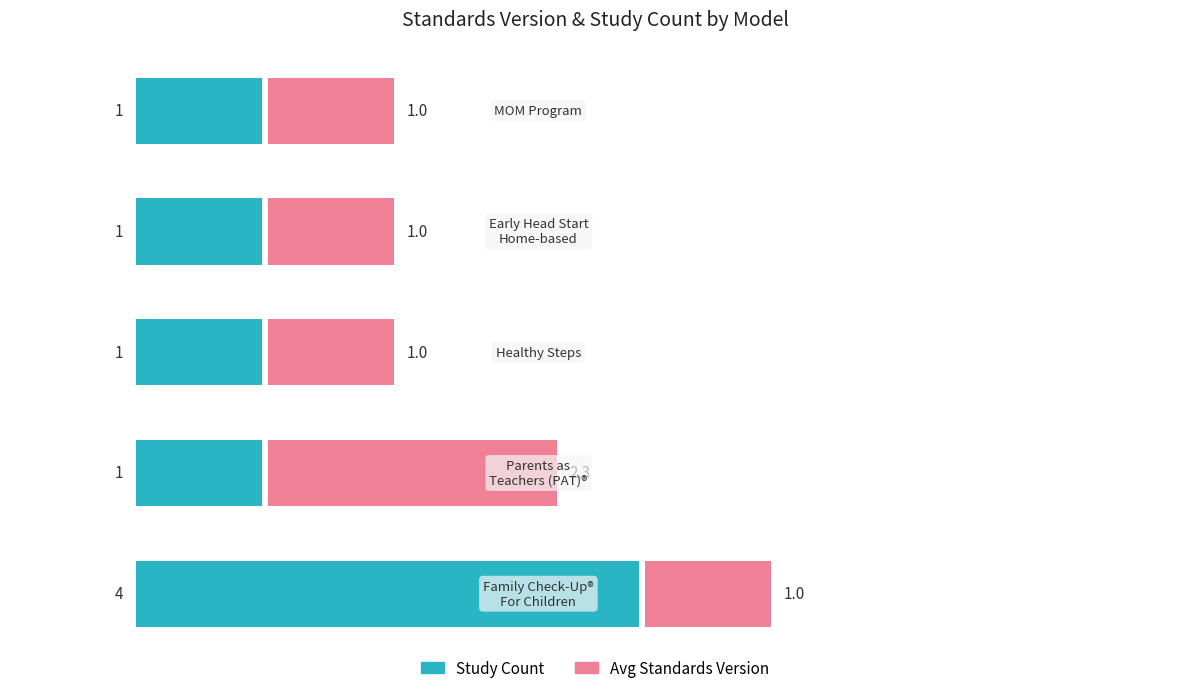

Read the Avg Standards Version value at 1.

2.3